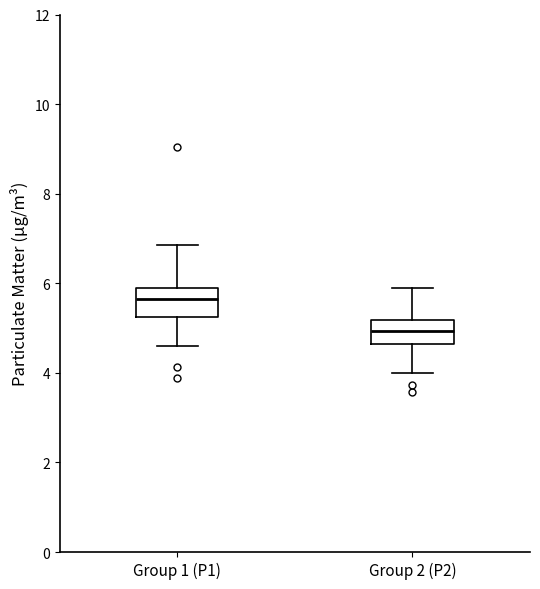

Where does the lower whisker of the box for Group 2 (P2) end on the y-axis? The values are not printed on the chart, so give them approximately, as read against the axis.

4.0